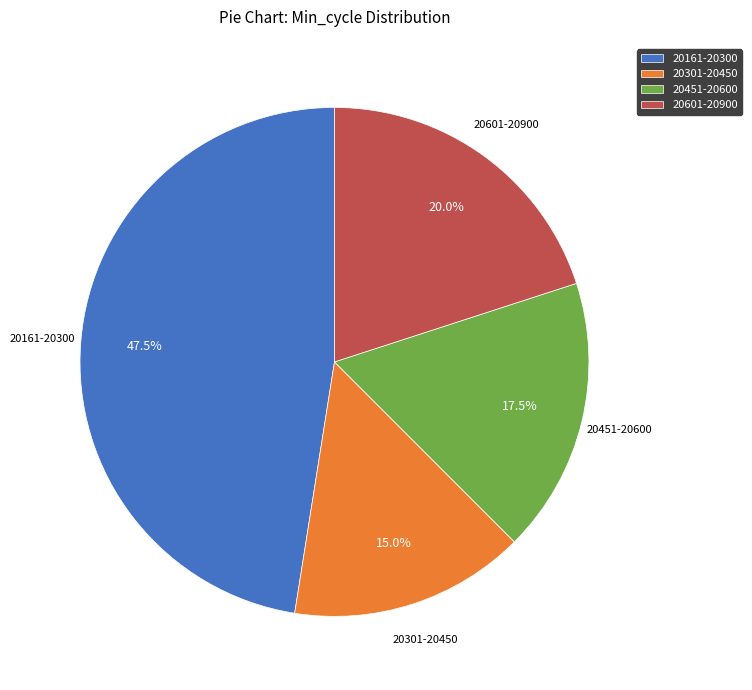

Which category has the biggest portion of the pie?

20161-20300